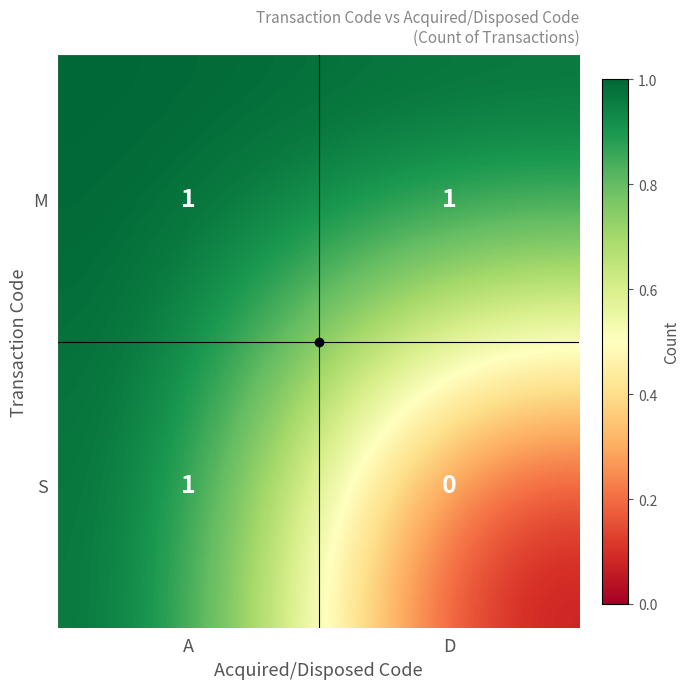

What is the total value across all series at D?

1